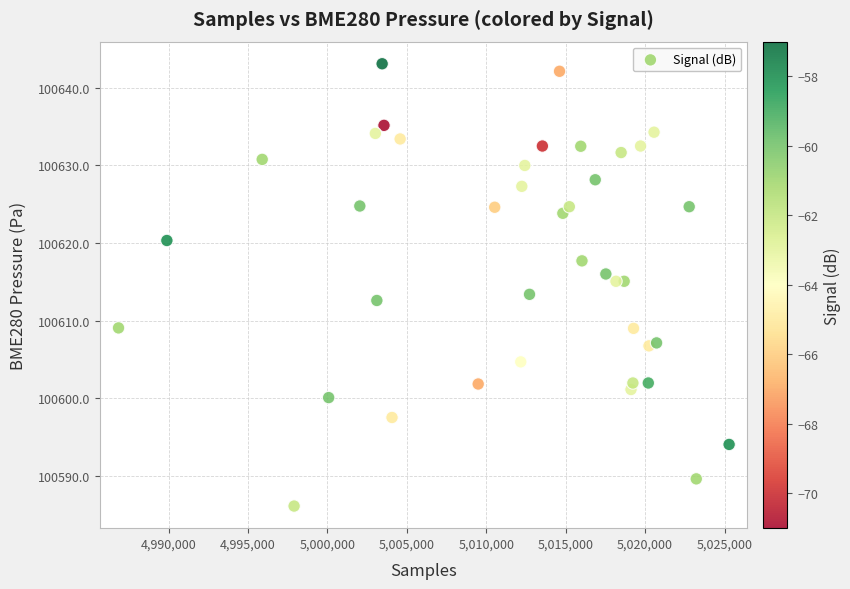

What is the range of Y values (max minus min)?

56.9